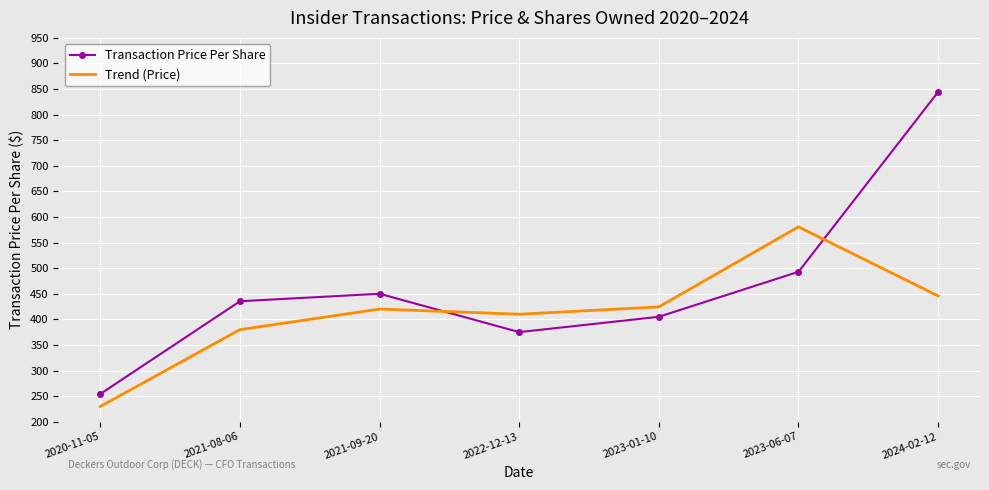

Where is the first local minimum for Transaction Price Per Share?

2022-12-13